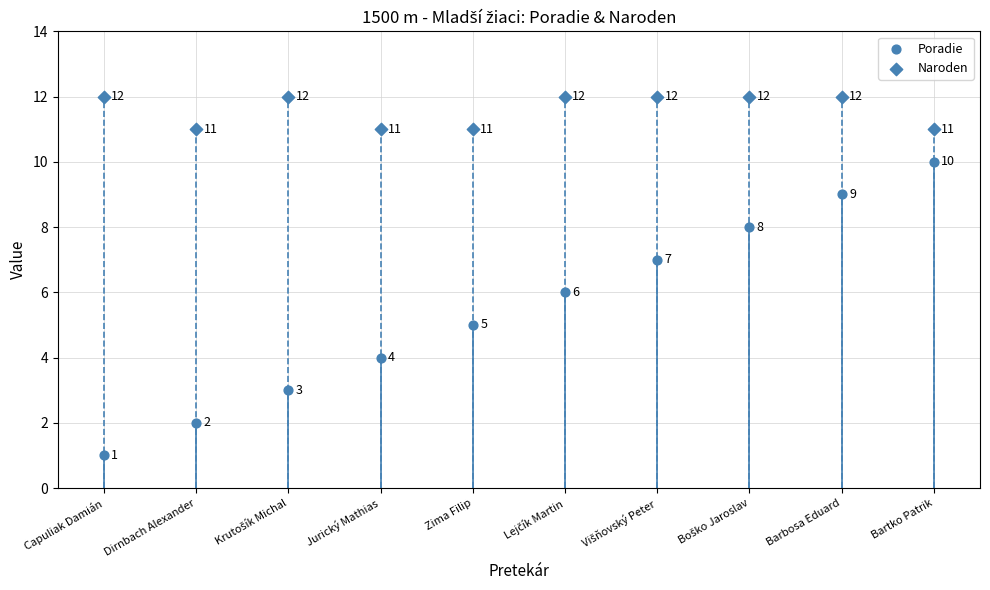

Which series contains the highest Y value?

Naroden